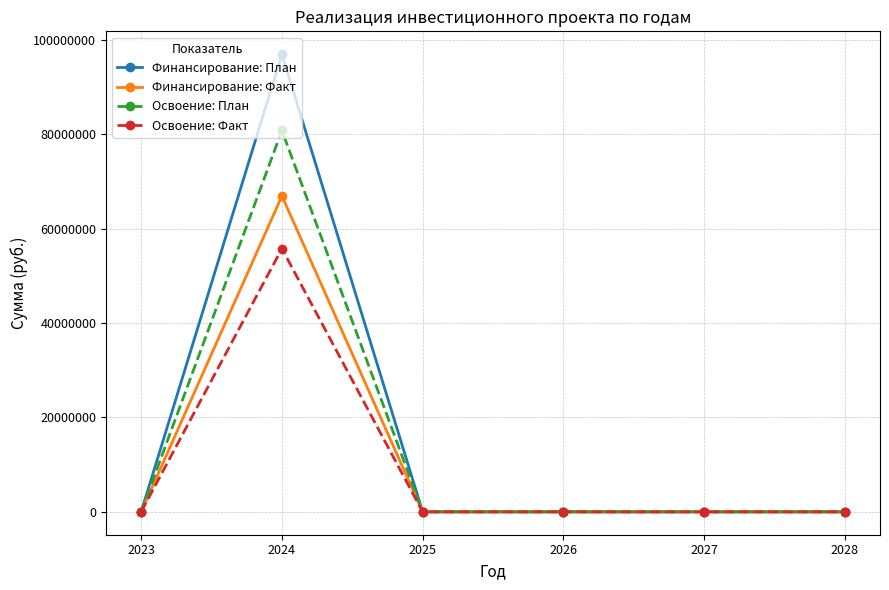

In Освоение: План, how many points are higher than both neighbors (excluding endpoints)?

1